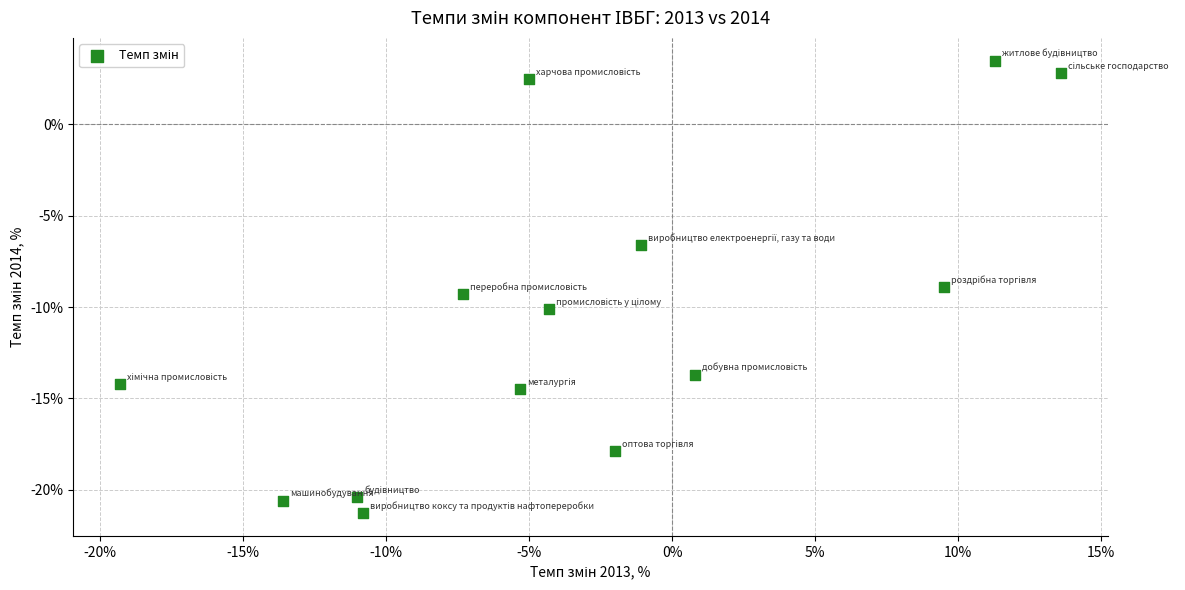

What is the range of Y values (max minus min)?

24.8